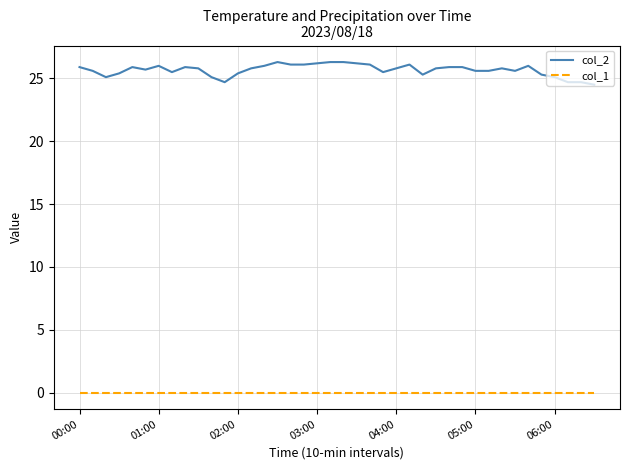

Which series has the largest total across all categories?

col_2